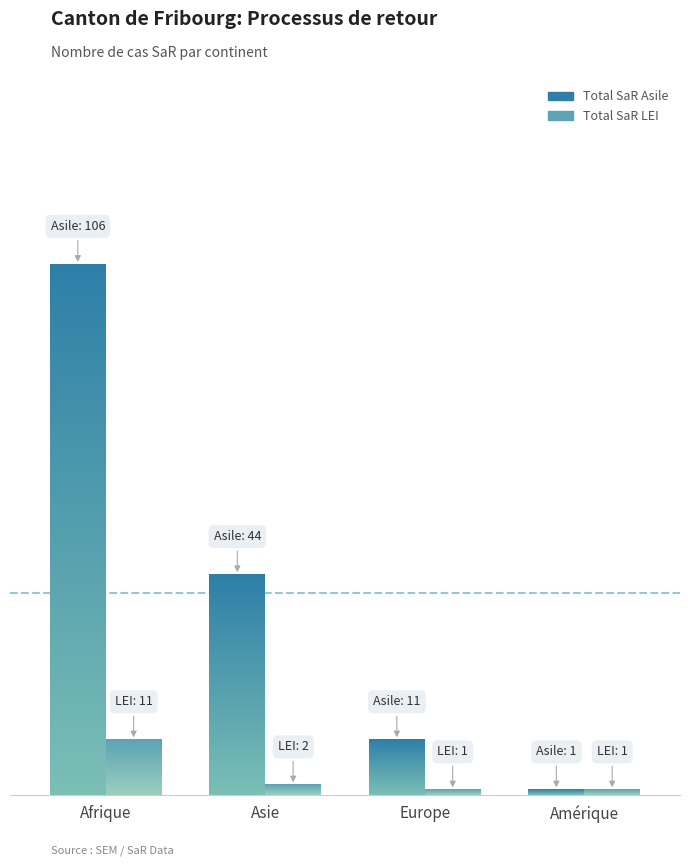

What is the difference between the maximum and minimum values in the Total SaR Asile series?

105